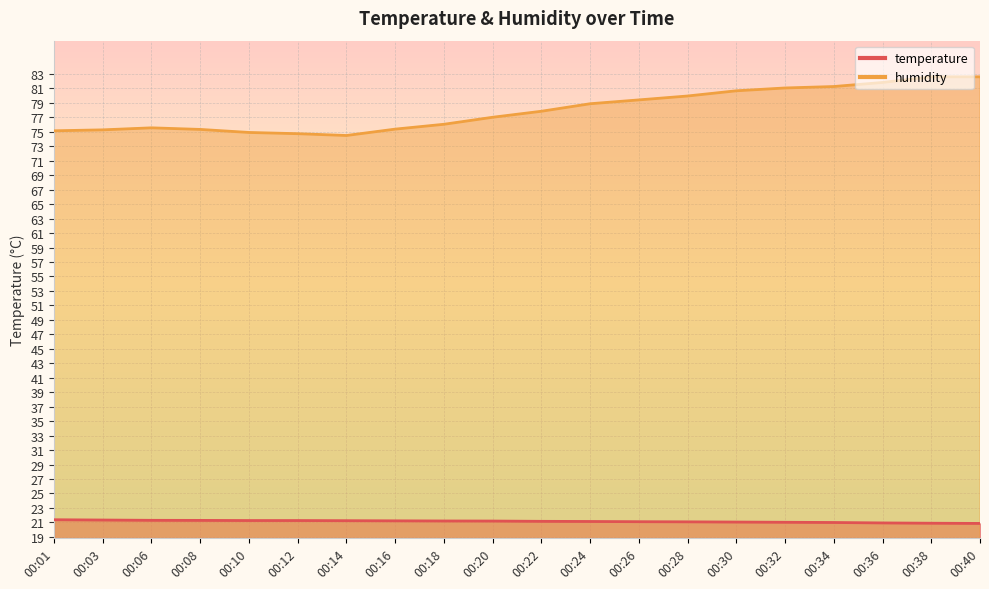

True or false: temperature and humidity cross at least once.

False